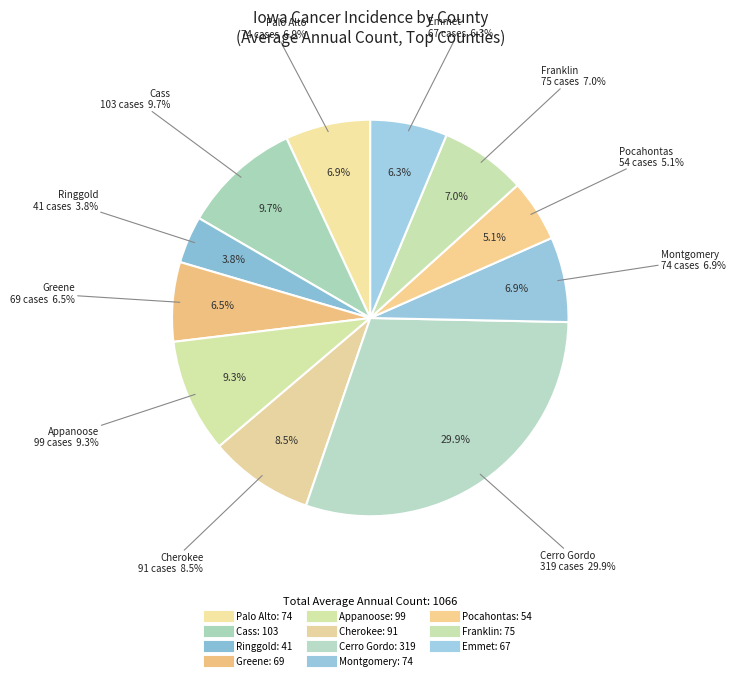

Combined, what portion of the pie is Franklin and Greene?

13.5%